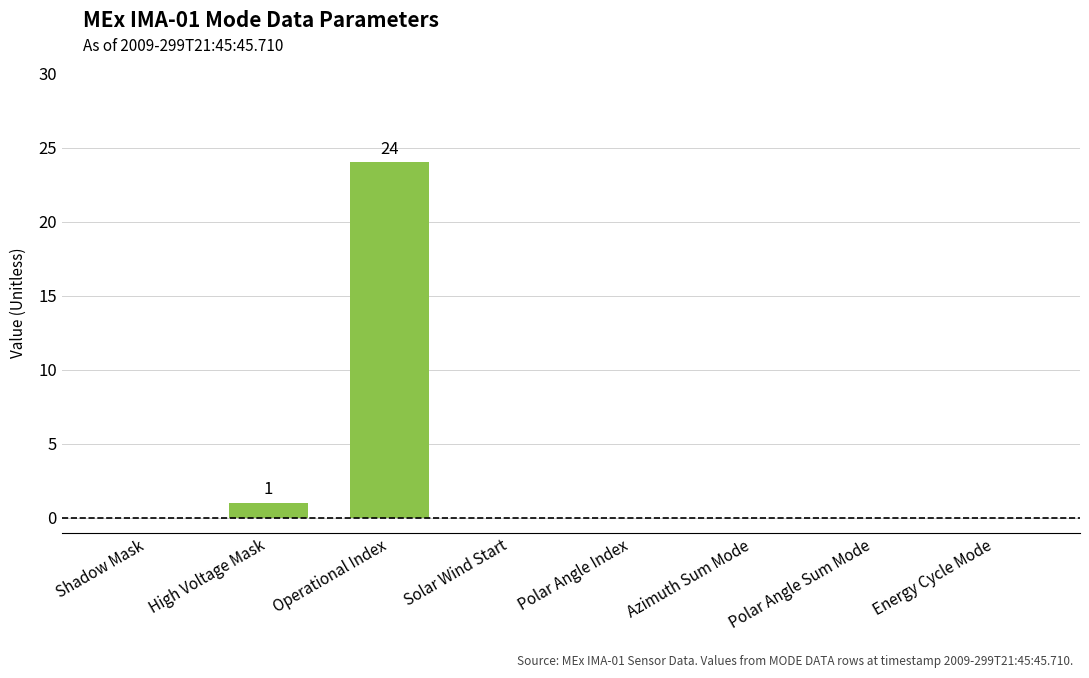

What is the maximum value shown in the chart?

24